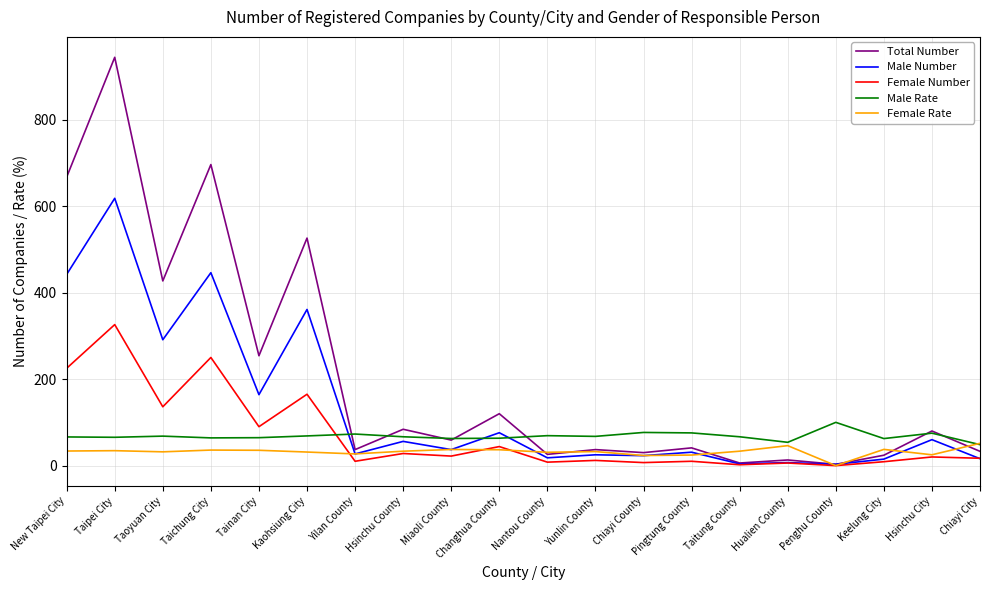

Between Kaohsiung City and Penghu County, which series saw the biggest shift?

Total Number